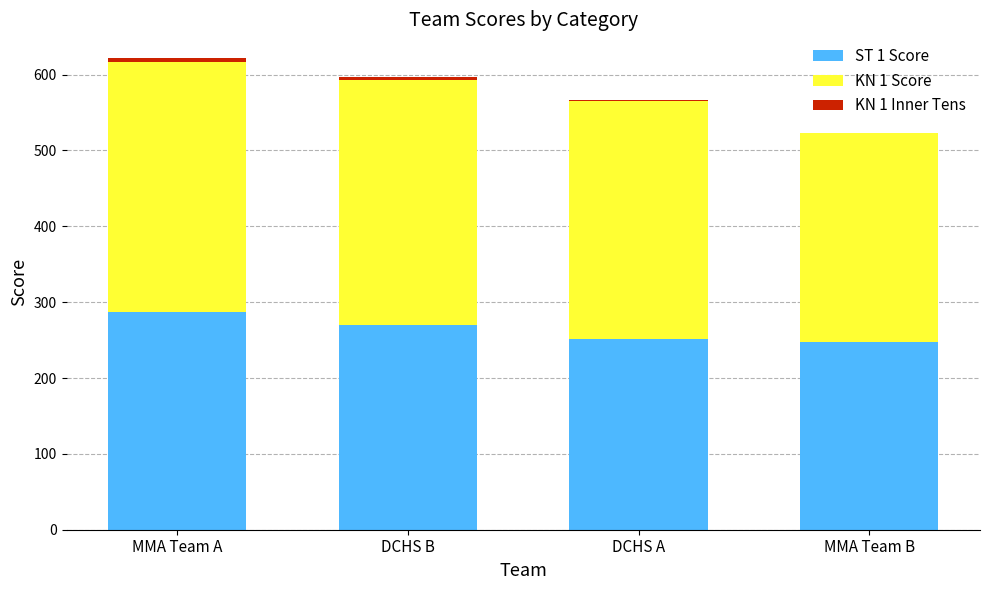

Which category has the highest value in the ST 1 Score series?

MMA Team A